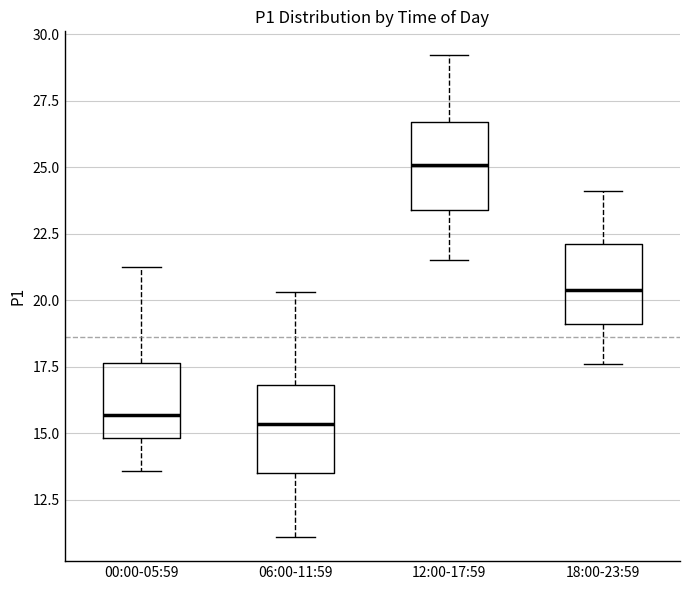

Where does the lower whisker of the box for 00:00-05:59 end on the y-axis? The values are not printed on the chart, so give them approximately, as read against the axis.

13.5